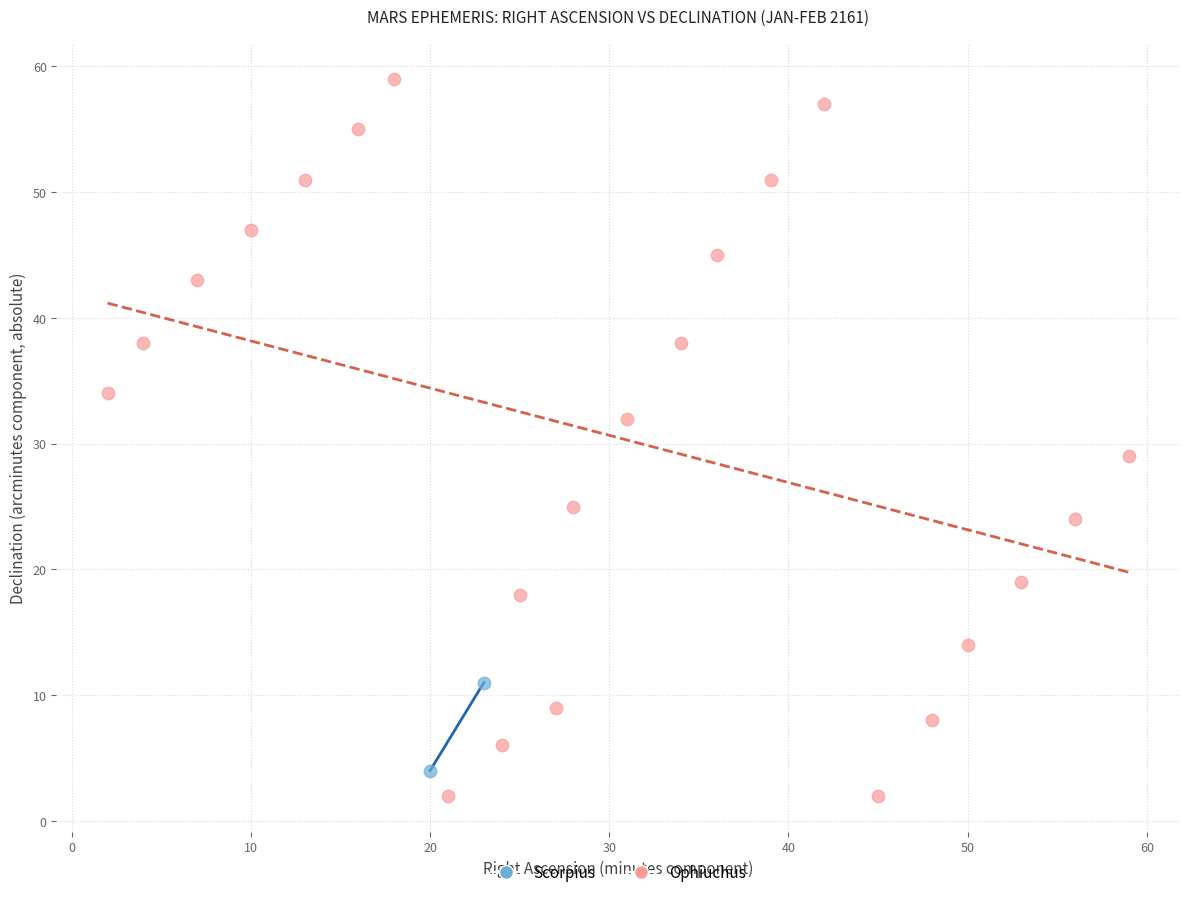

What are all the series names shown in the legend?

Scorpius, Ophiuchus